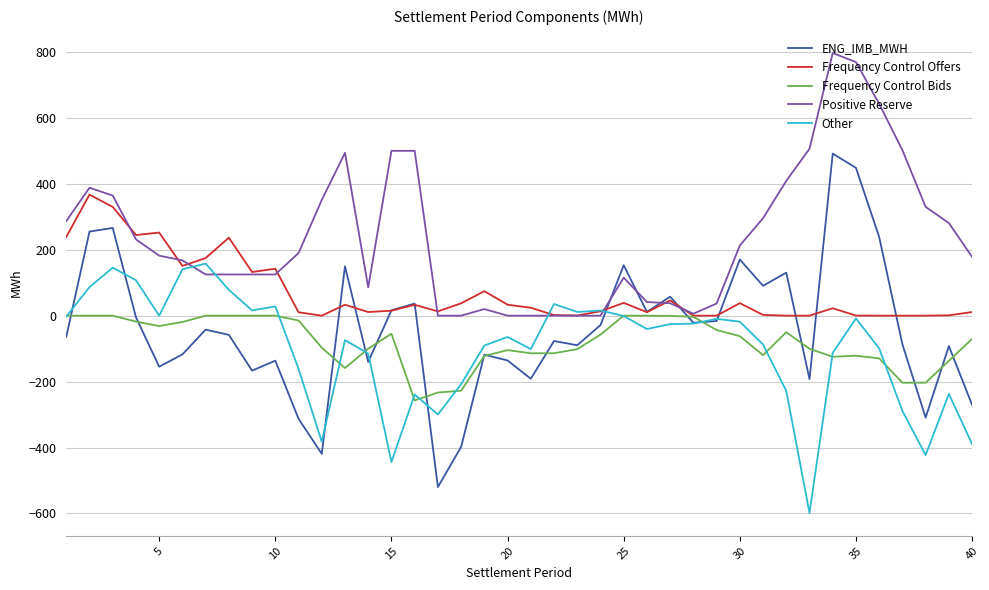

Which series has the largest total across all categories?

Positive Reserve